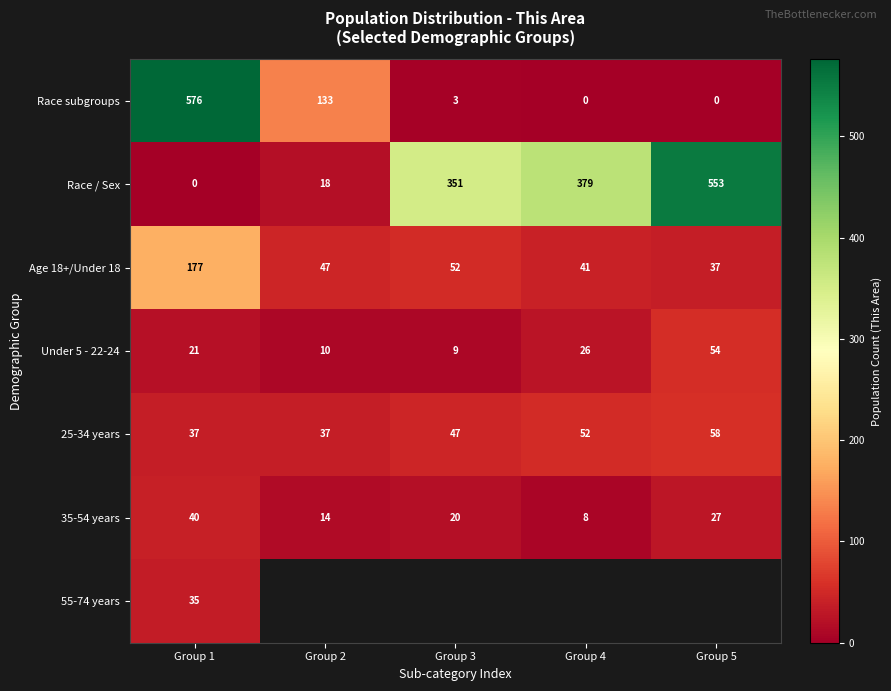

What is the difference between the highest and lowest values at Group 2?

123.0